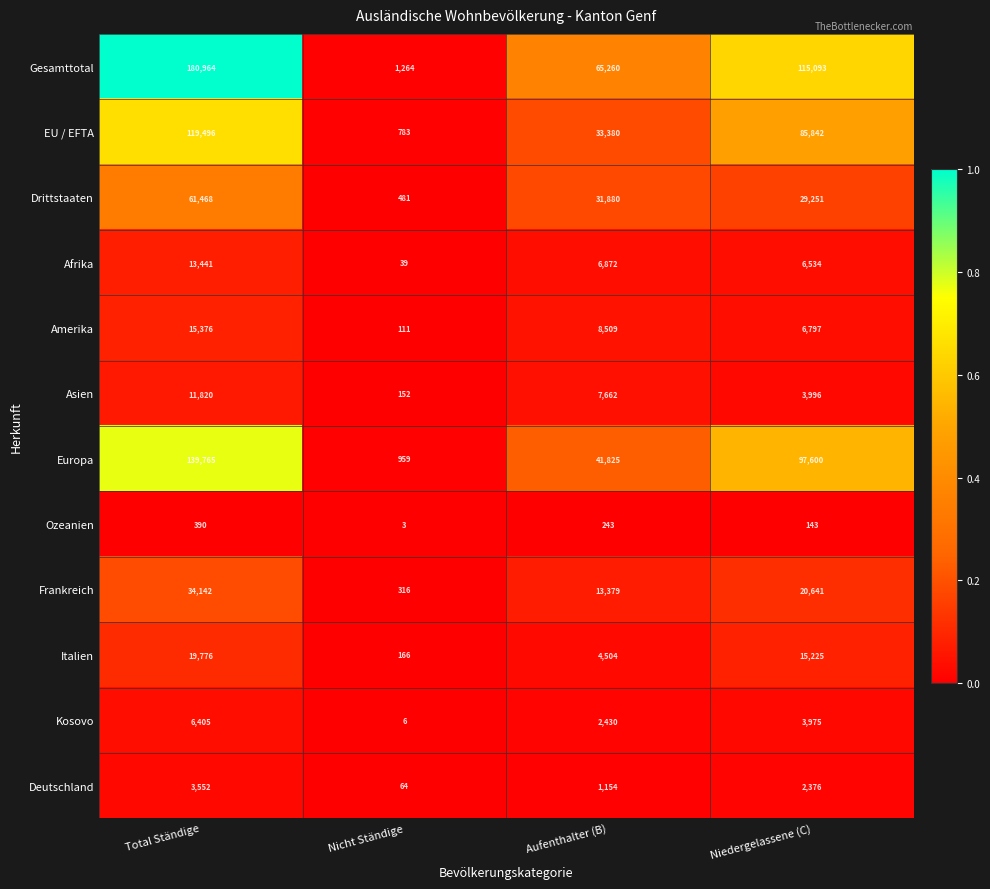

Which series has the largest total across all categories?

Gesamttotal